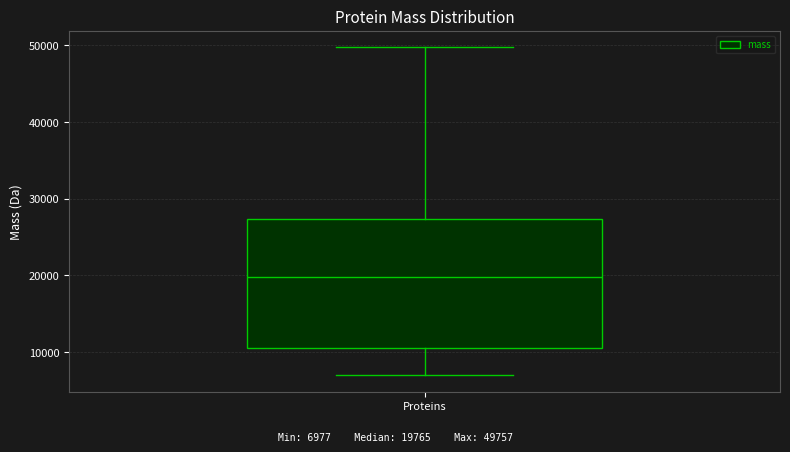

Read this box plot against the y-axis: the position of the median line, the range covered by the box, and the ends of both whiskers. The values are not printed on the chart, so give them approximately, as read against the axis.

median 20000, box 11000 to 27000, whiskers 7000 to 50000